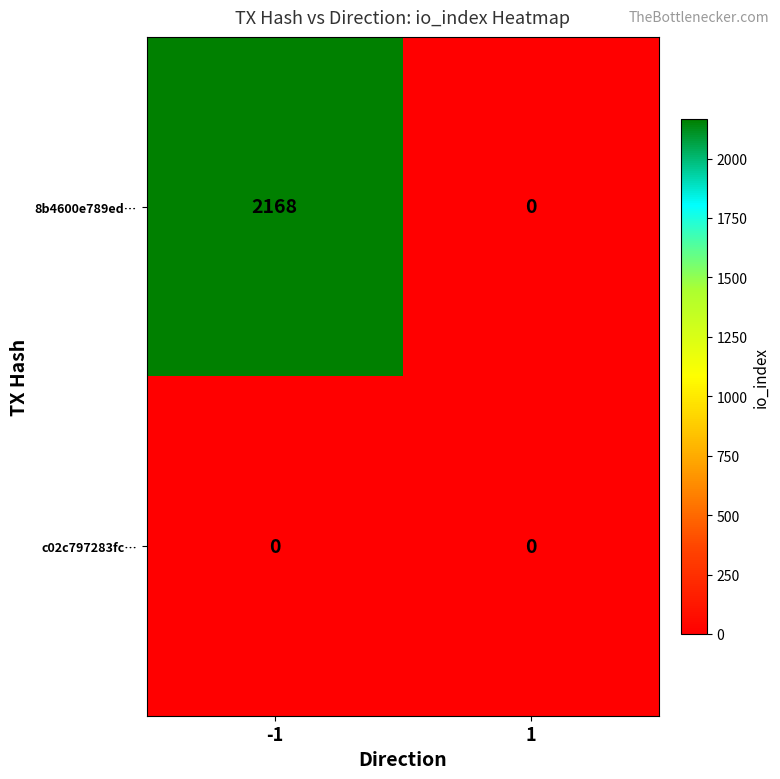

How many distinct data groups are displayed?

2